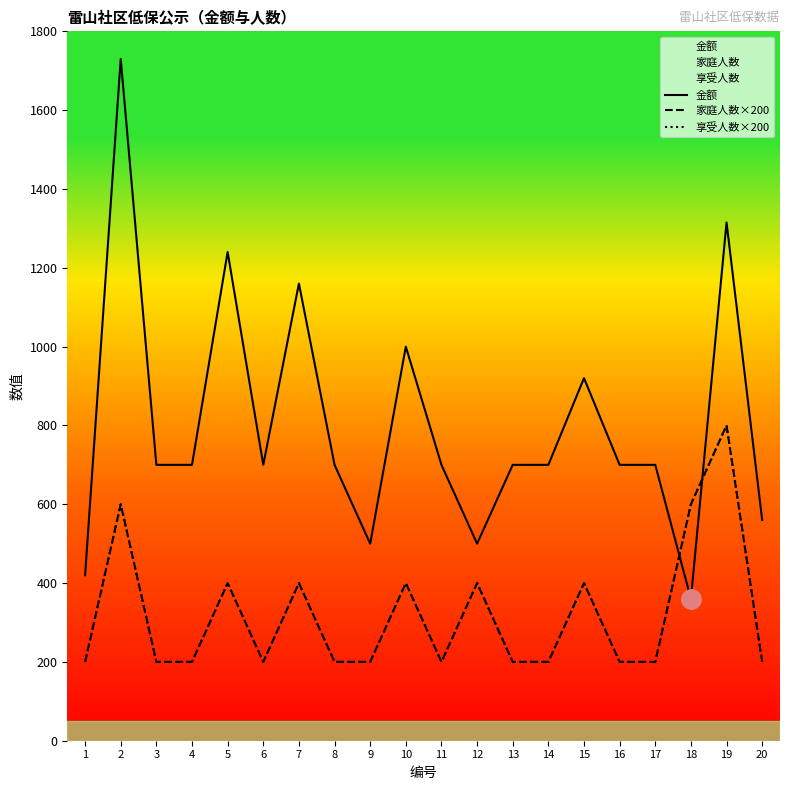

Which has a higher value, 7 or 17?

7